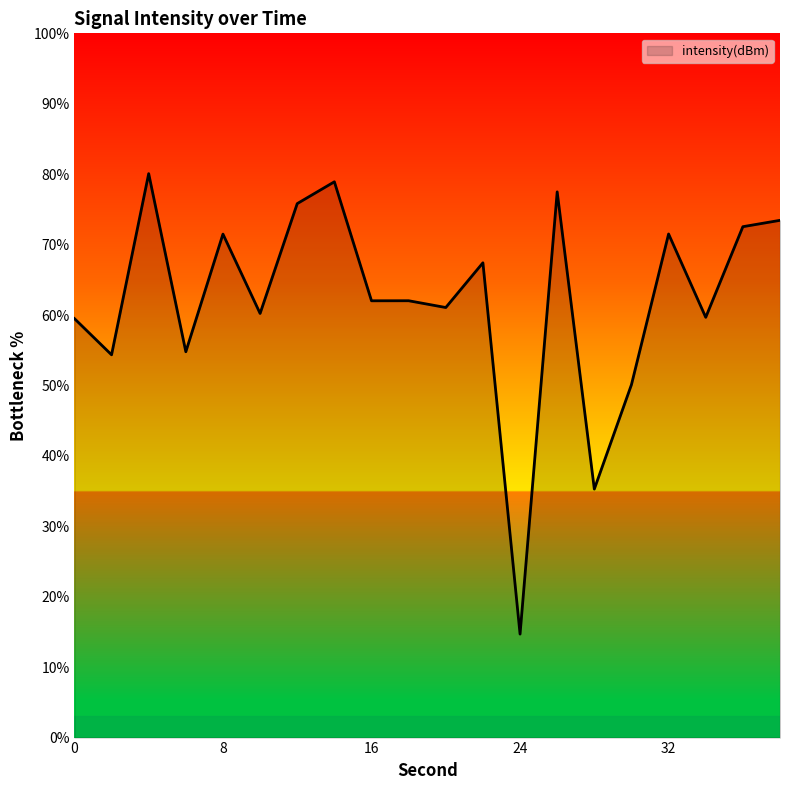

What is the maximum value shown in the chart?

80.1